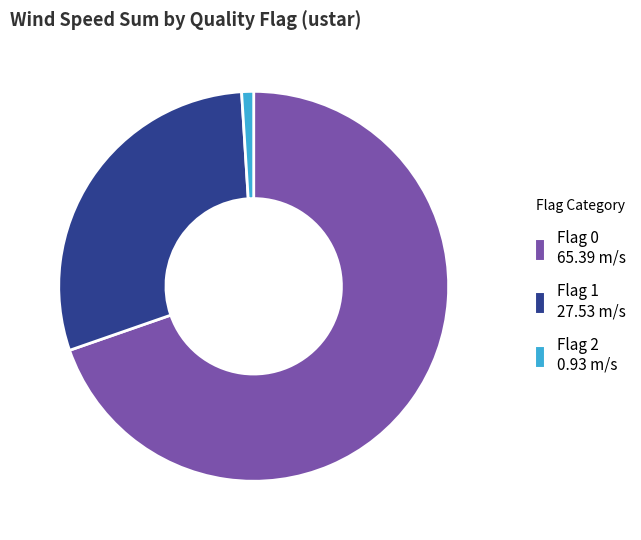

Does any single category account for the majority?

Yes